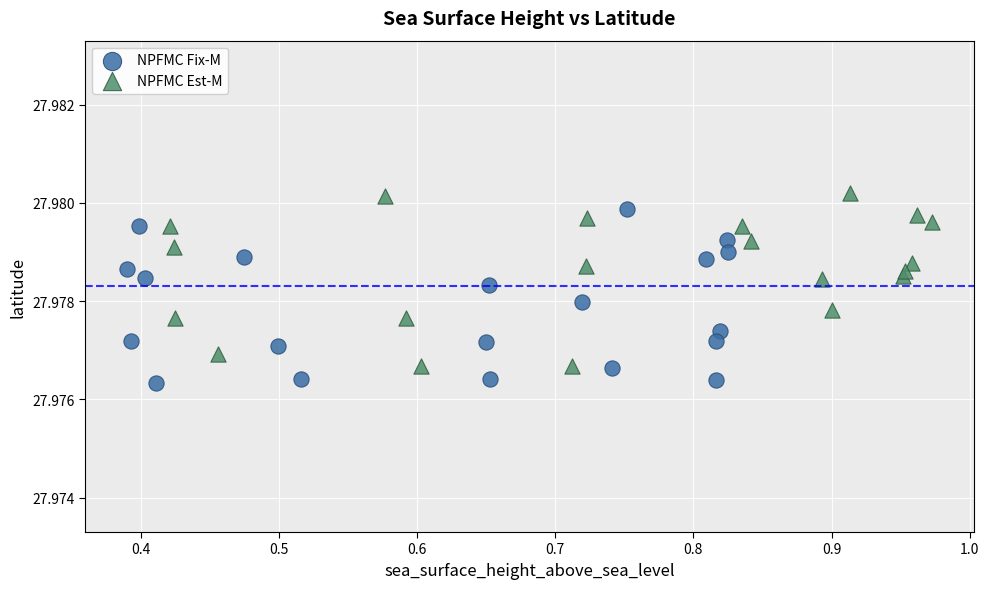

Which series reaches the minimum Y coordinate?

NPFMC Fix-M